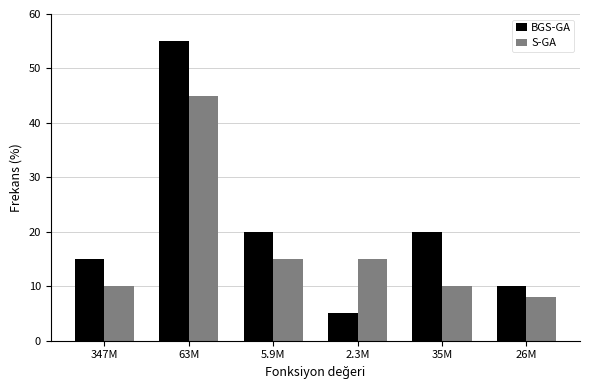

Reading left to right, list all the values displayed in this chart.

BGS-GA: 15	55	20	5	20	10
S-GA: 10	45	15	15	10	8